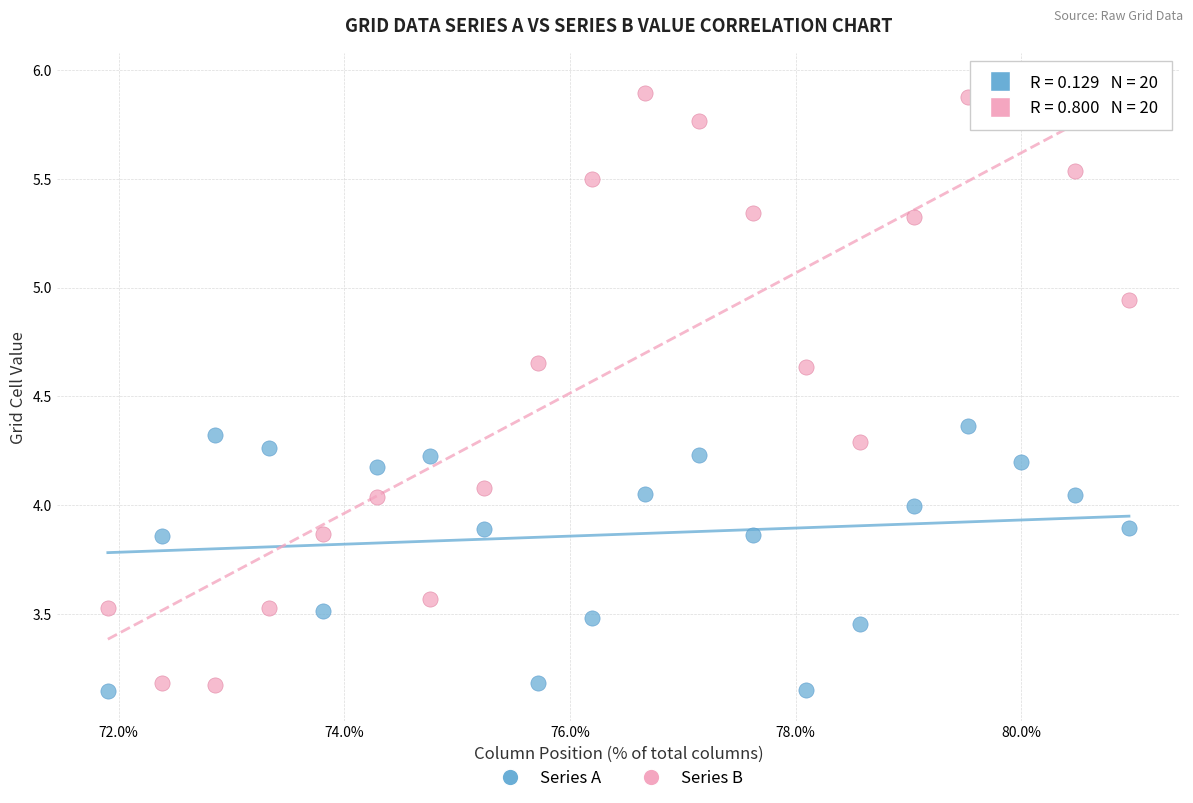

Across all data points, what is the range of Y values (max minus min)?

2.8